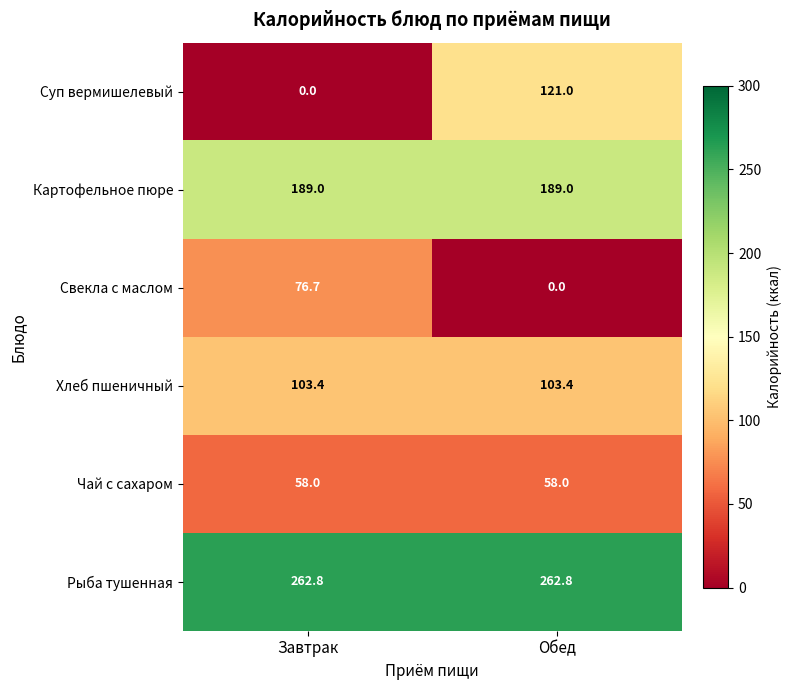

Reading left to right, transcribe all the data shown in this chart.

Суп вермишелевый: Завтрак=0.0	Обед=121.0
Картофельное пюре: Завтрак=189.0	Обед=189.0
Свекла с маслом: Завтрак=76.7	Обед=0.0
Хлеб пшеничный: Завтрак=103.4	Обед=103.4
Чай с сахаром: Завтрак=58.0	Обед=58.0
Рыба тушенная: Завтрак=262.8	Обед=262.8